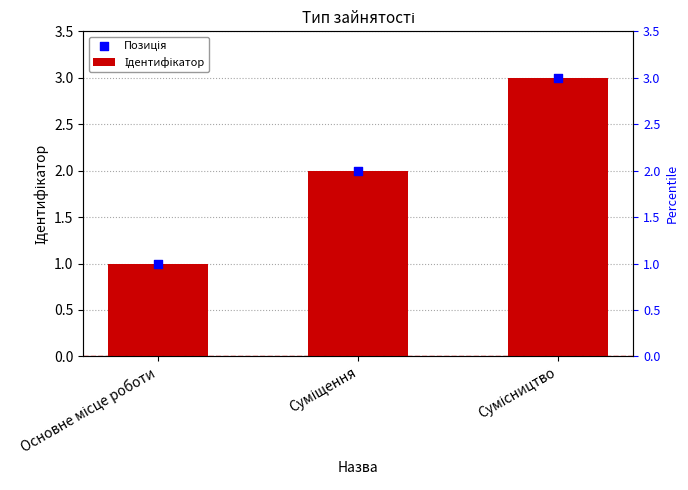

Which series reaches the maximum Y coordinate?

Ідентифікатор